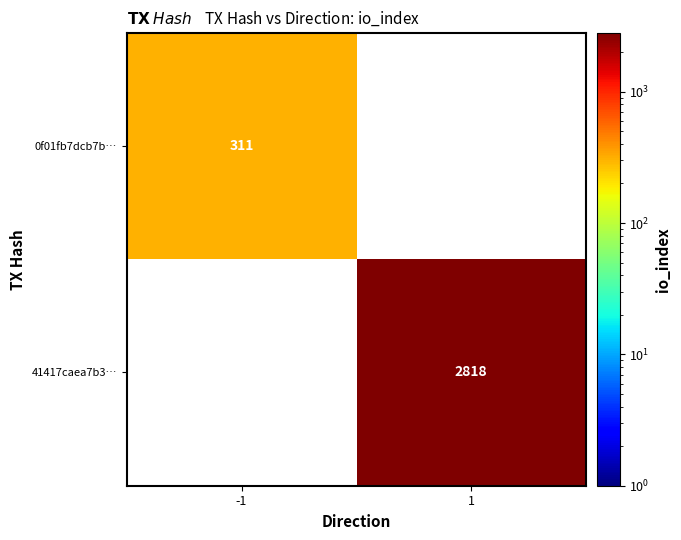

Is it true that 0f01fb7dcb7b… equals 311 at -1?

True